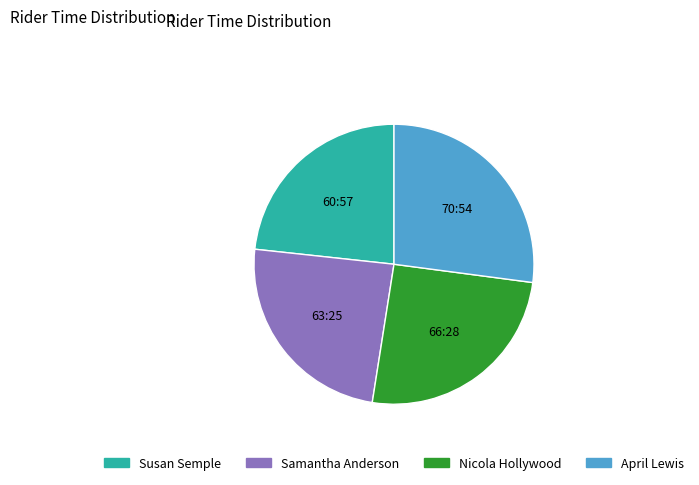

Is there a majority slice in this chart?

No